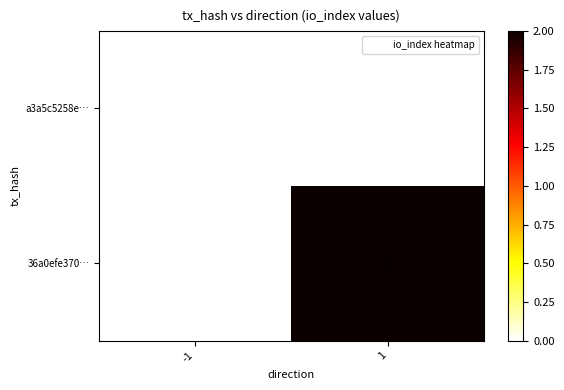

The value of a3a5c5258e… at -1 is 0. True or false?

True